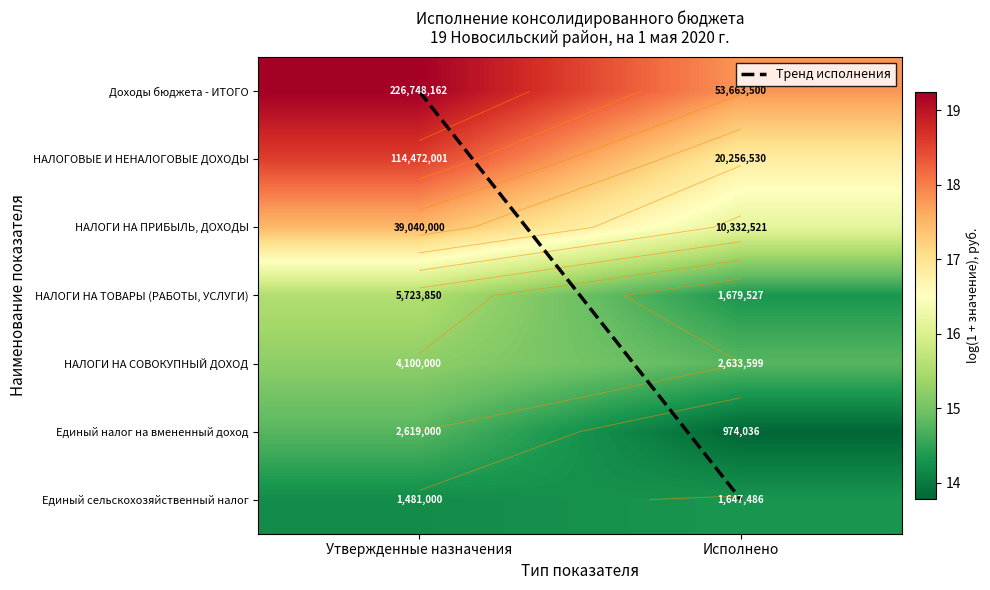

What is the average value of the Тренд исполнения series?

3.0